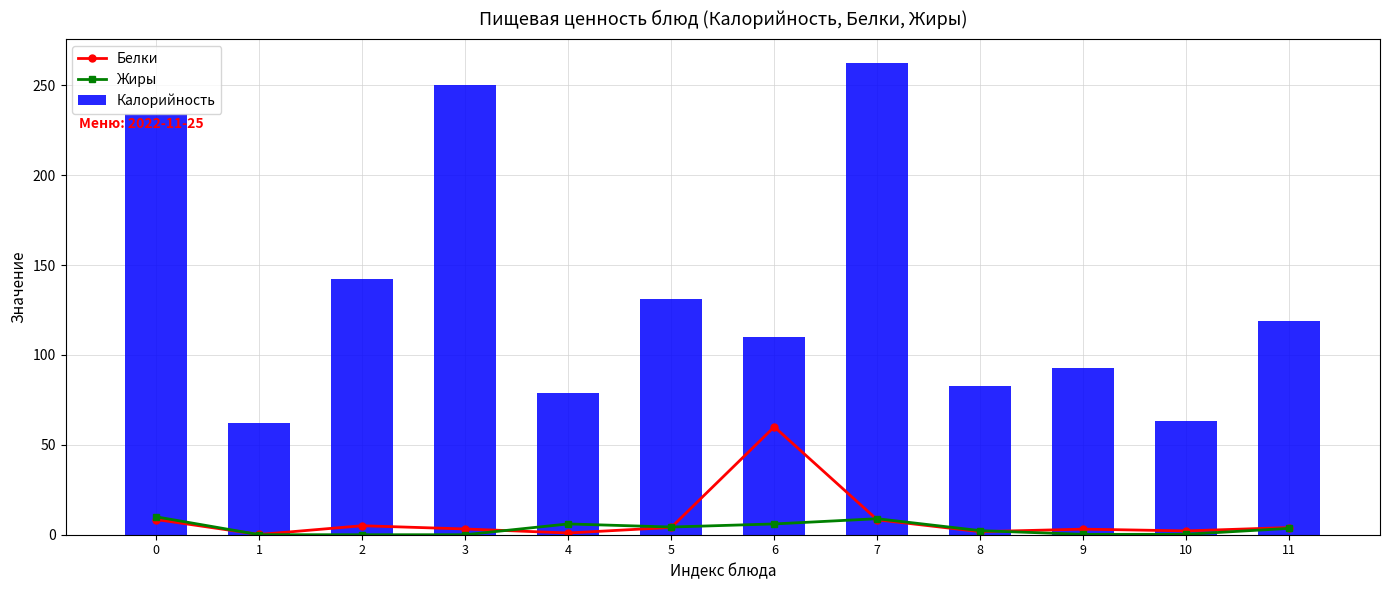

The Жиры series shows 15.2 at 0. True or false?

False